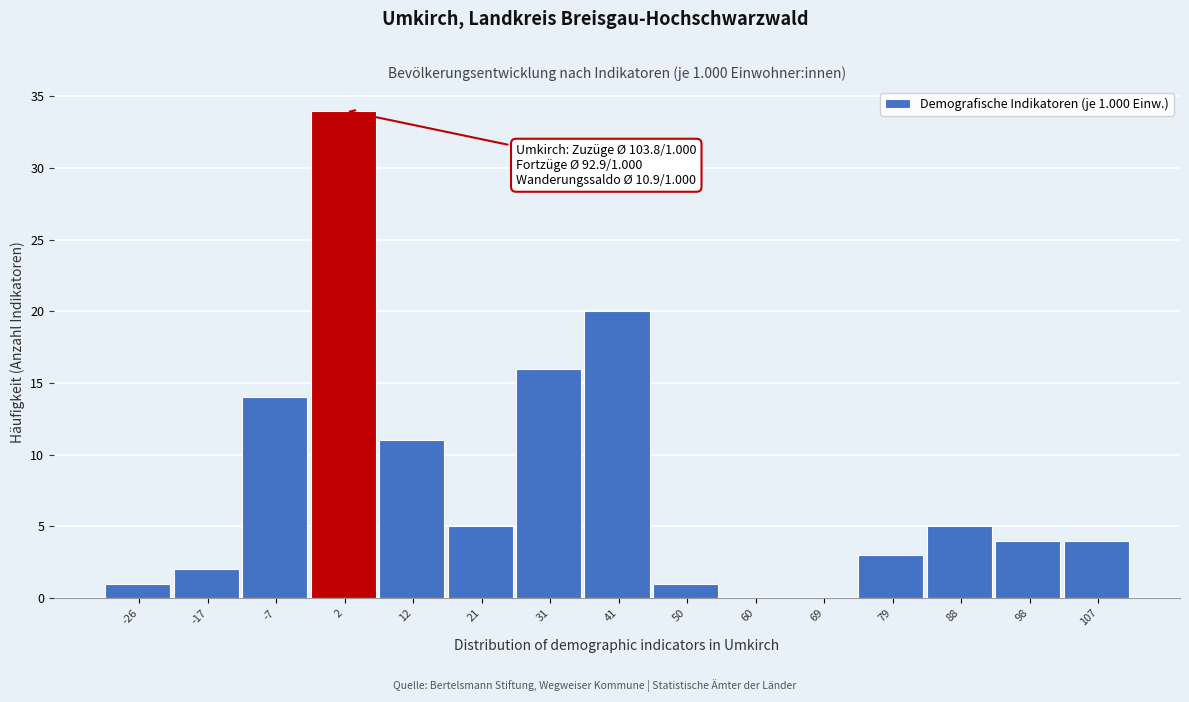

Reading right to left, transcribe all the data shown in this chart.

107=4	98=4	88=5	79=3	69=0	60=0	50=1	41=20	31=16	21=5	12=11	2=34	-7=14	-17=2	-26=1